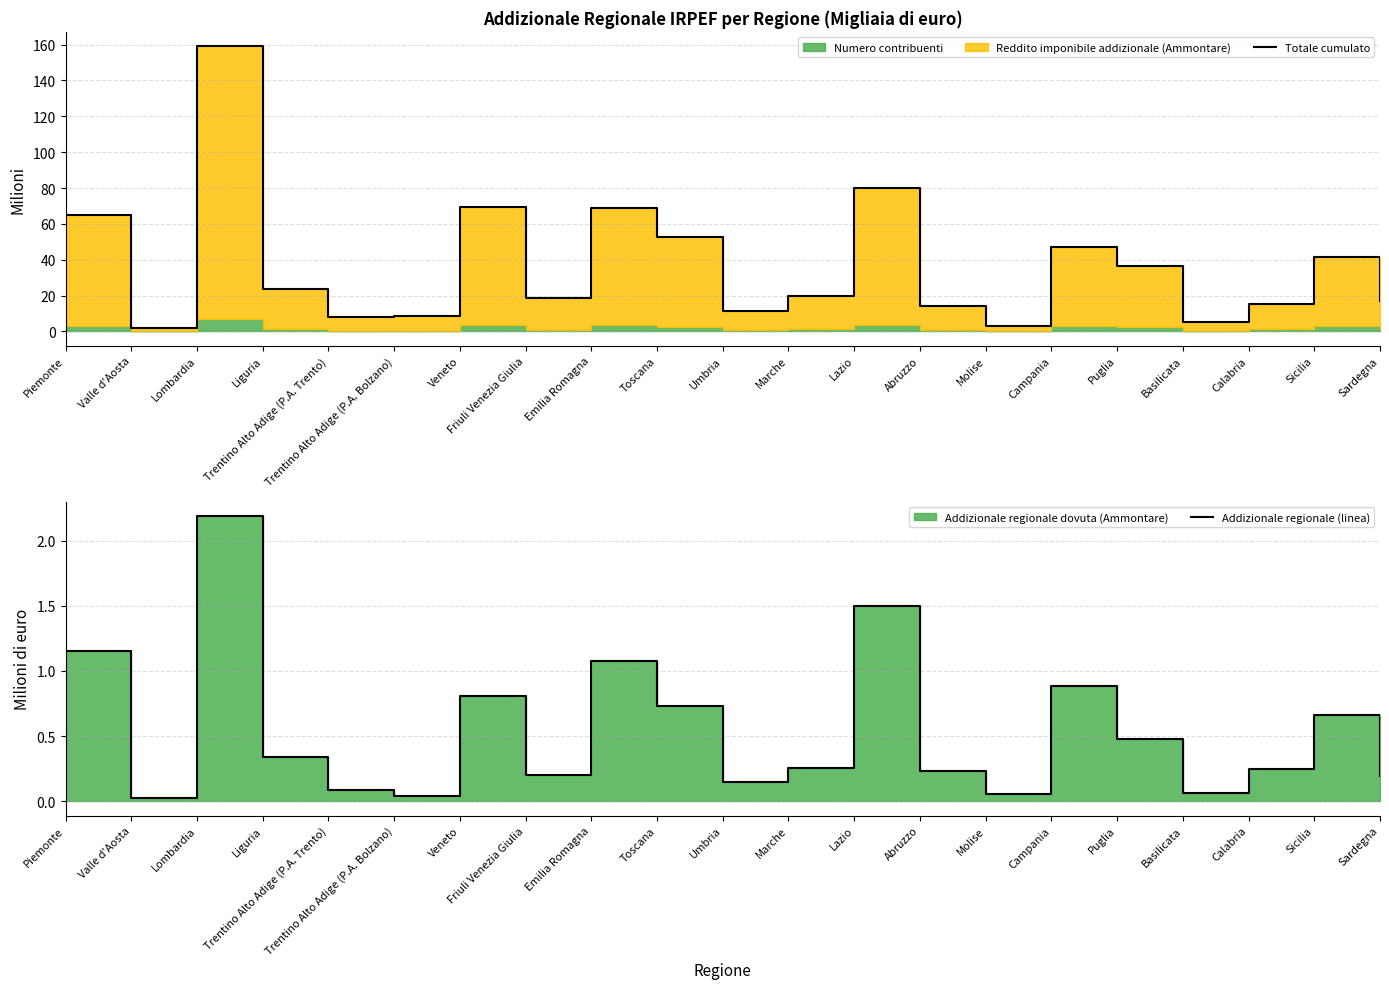

True or false: Totale cumulato has a value of 110.8 at Emilia Romagna.

False